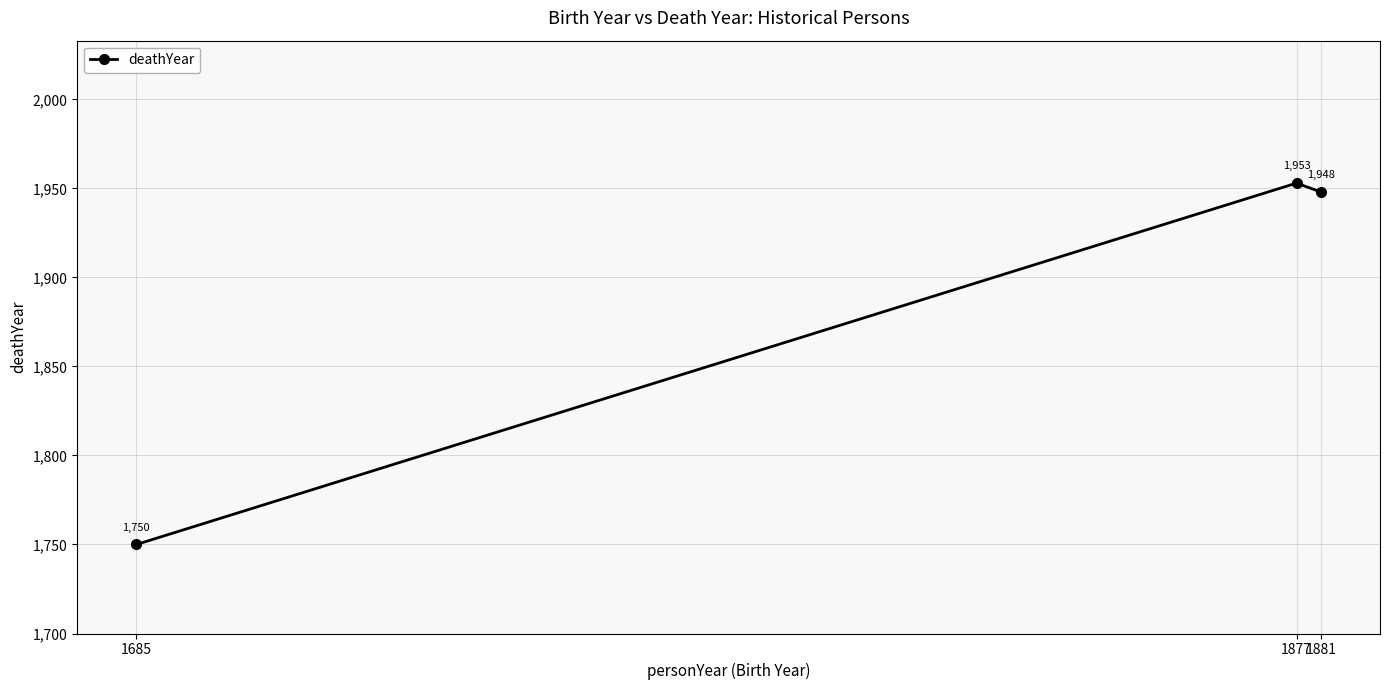

What is the change in value from 1877 to 1881?

-5